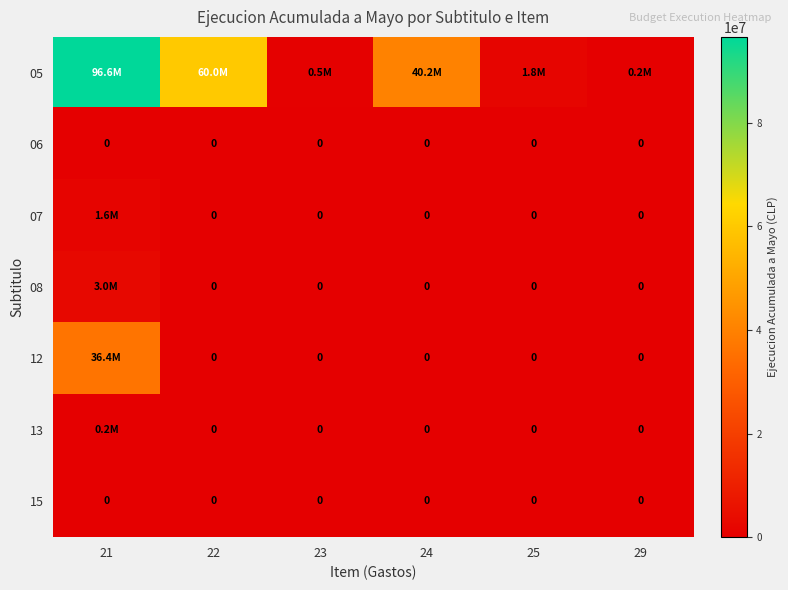

Which has a higher value, 24 or 29?

24